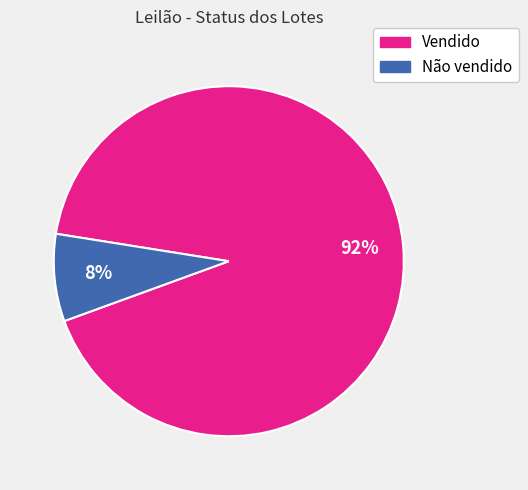

Does any single category account for the majority?

Yes